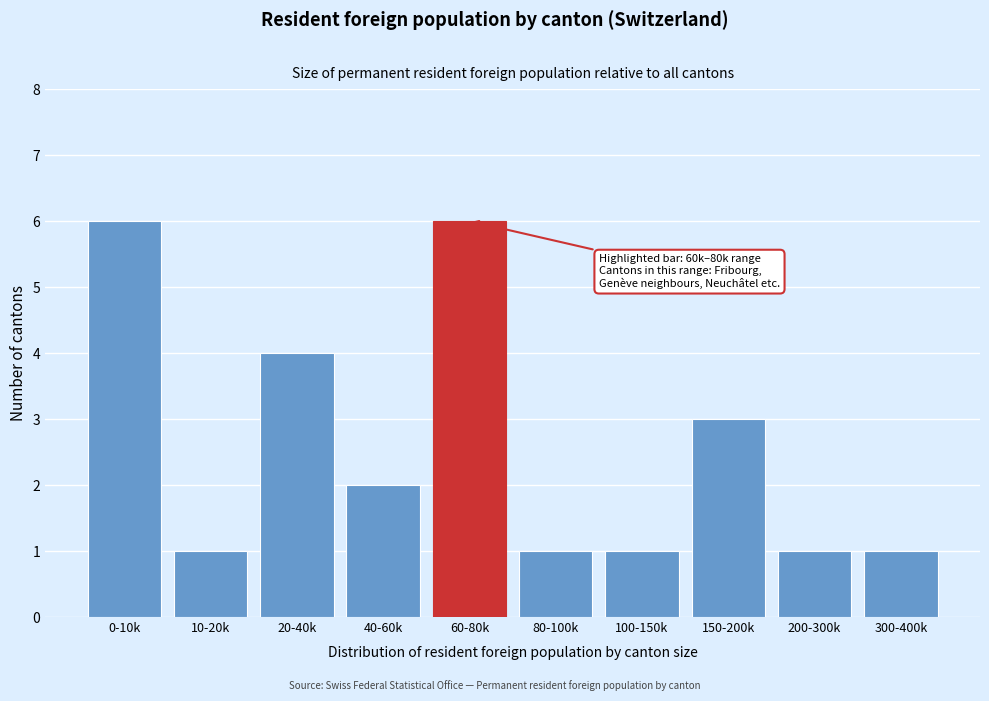

Reading right to left, transcribe all the data shown in this chart.

300-400k=1	200-300k=1	150-200k=3	100-150k=1	80-100k=1	60-80k=6	40-60k=2	20-40k=4	10-20k=1	0-10k=6